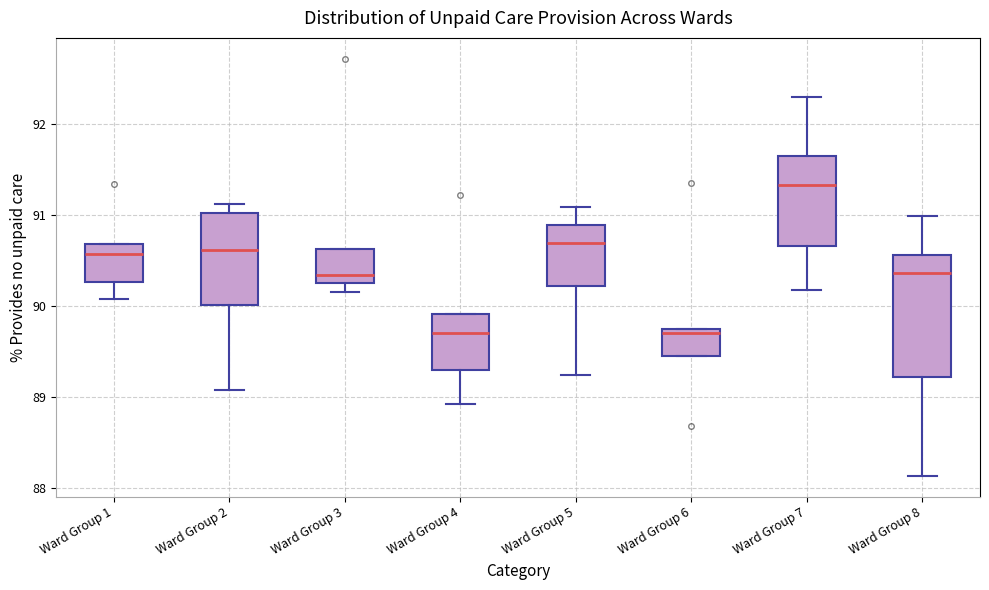

Where does the median line of the box for Ward Group 1 sit on the y-axis? The values are not printed on the chart, so give them approximately, as read against the axis.

90.6